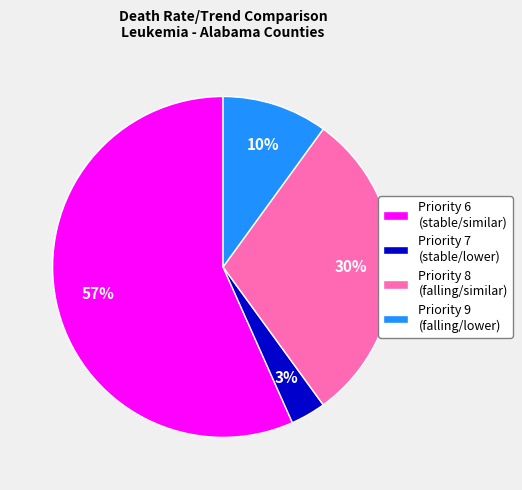

The Priority 6 (stable/similar) slice represents 27% of the pie. True or false?

False